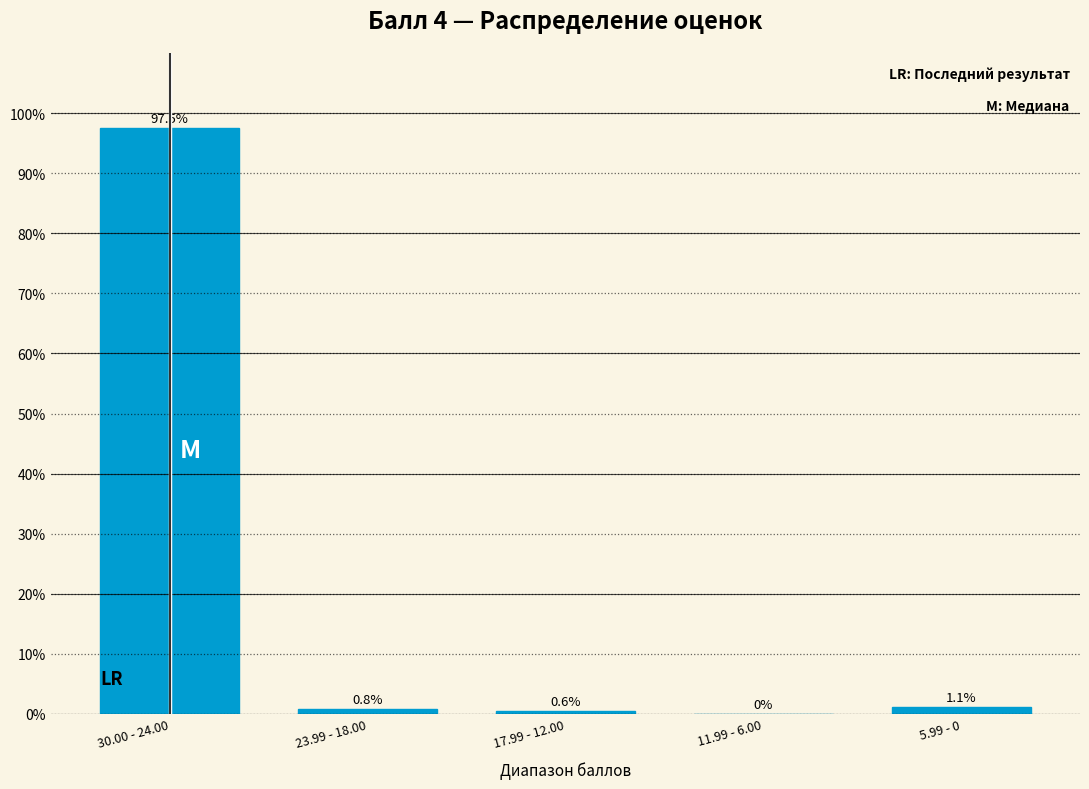

At which category does the chart reach its peak across all series?

30.00 - 24.00